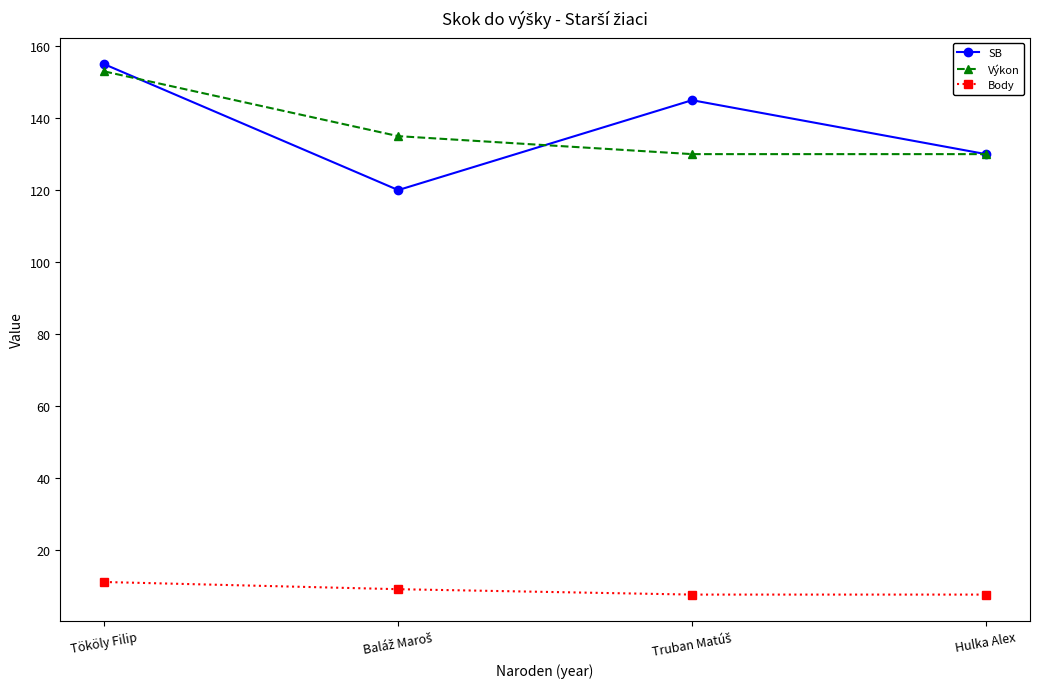

What is the label of the 4th point from the left?

Hulka Alex